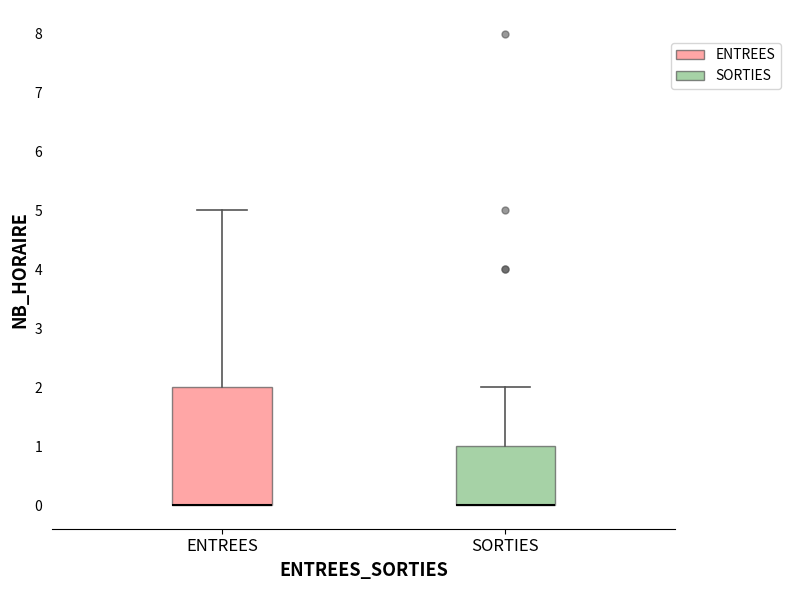

Which box is the tallest, from its lower edge to its upper edge?

ENTREES